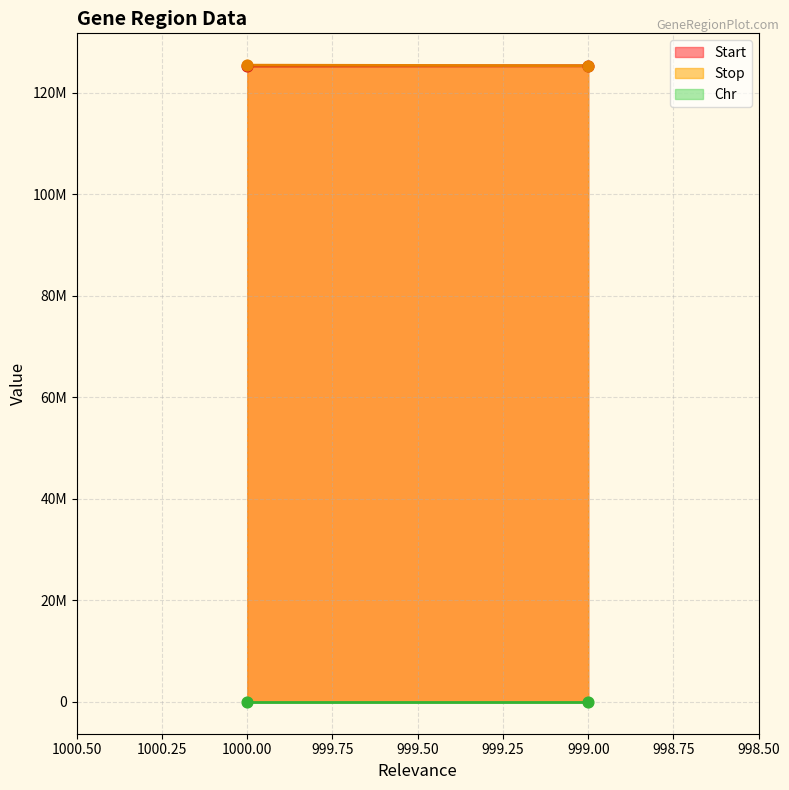

What is the total value across all series at 1000?

250753625